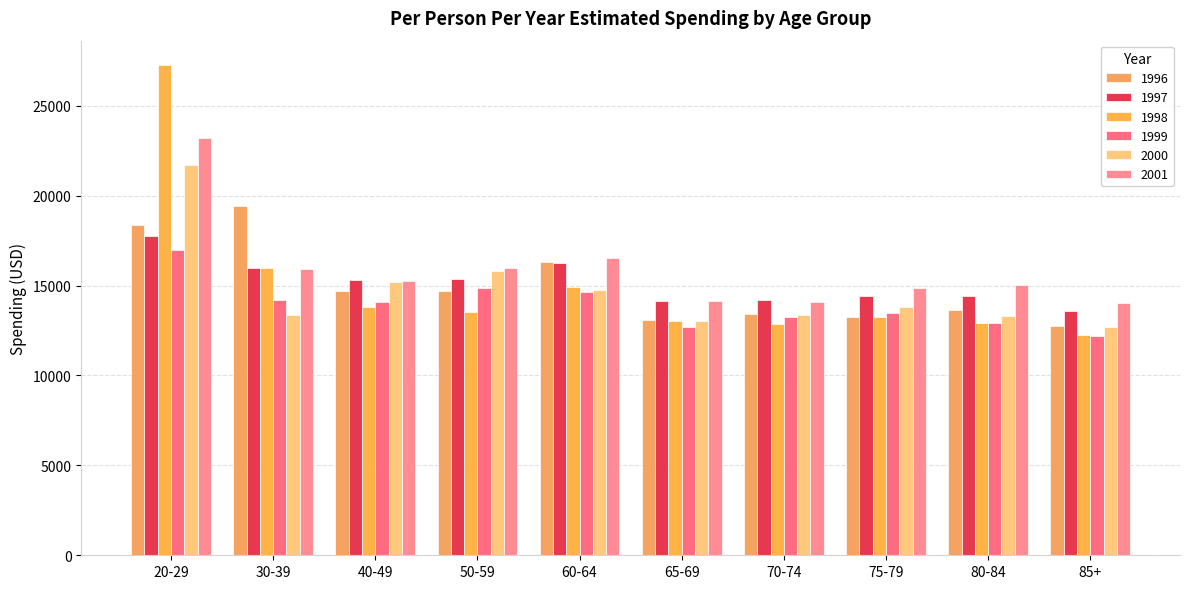

Which category has the lowest value in the 2000 series?

85+